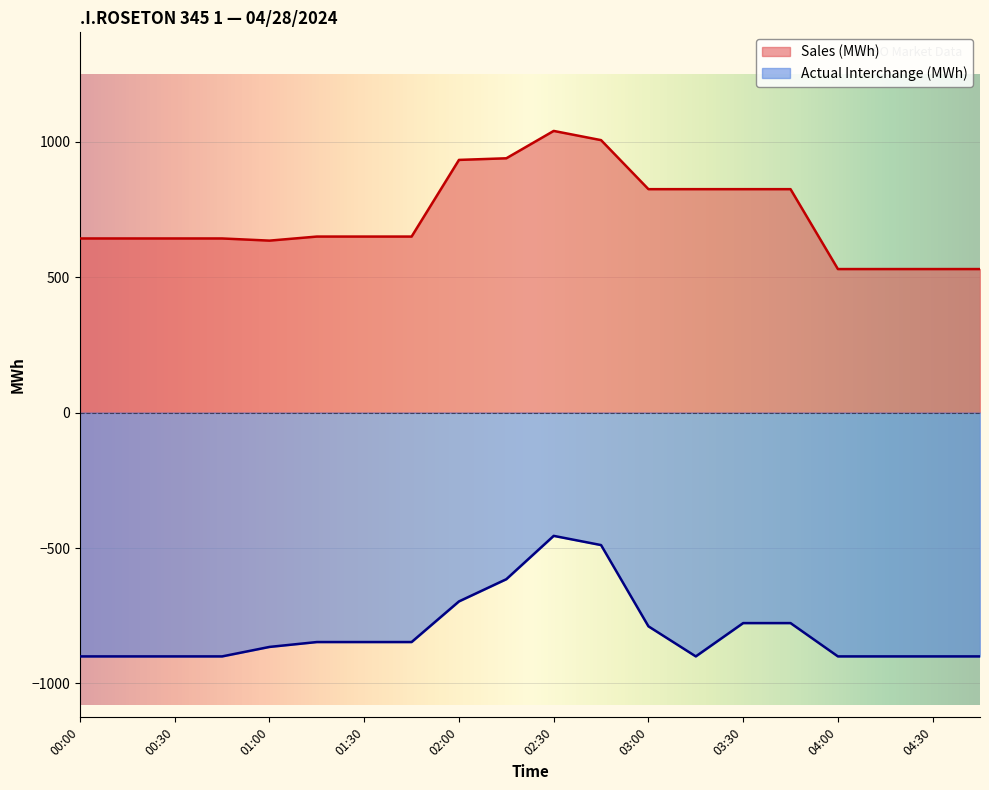

True or false: Actual Interchange (MWh) has more than 0 interior local peaks.

True